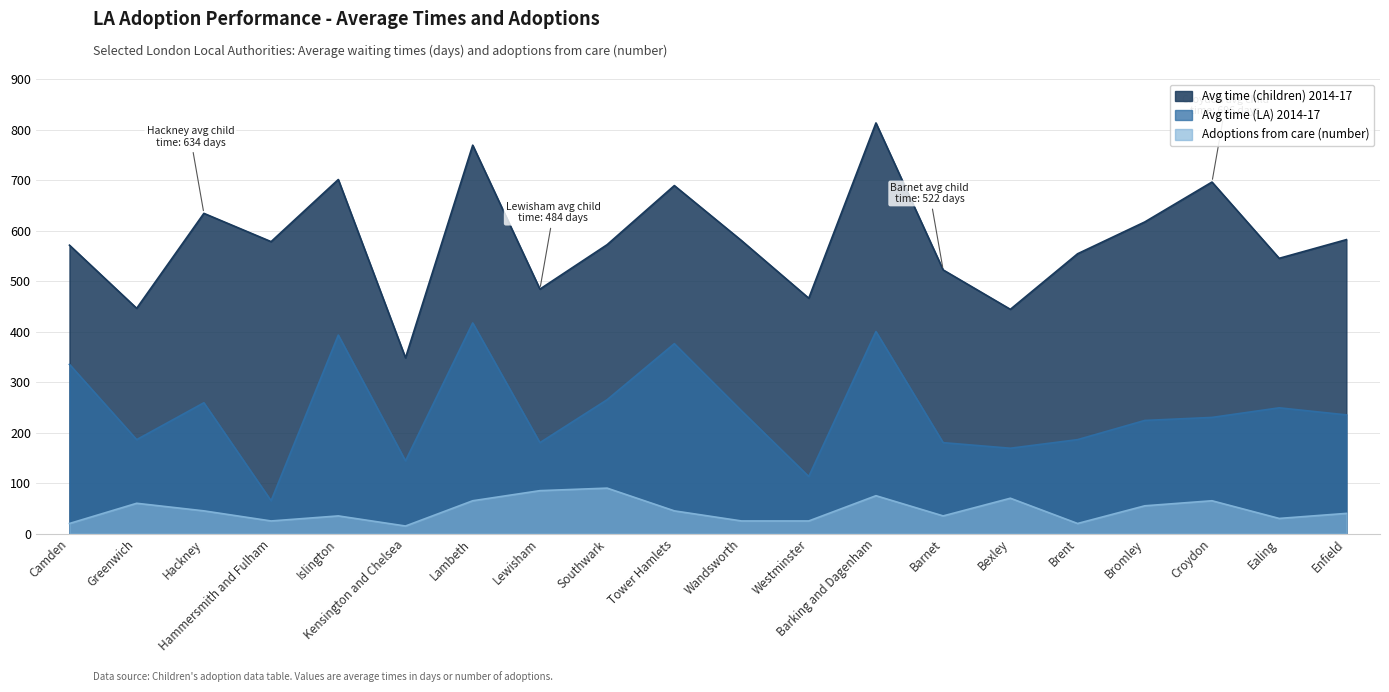

Reading right to left, what are all the values shown in this chart?

Avg time (children) 2014-17: Enfield=582	Ealing=545	Croydon=696	Bromley=617	Brent=554	Bexley=444	Barnet=522	Barking and Dagenham=813	Westminster=466	Wandsworth=580	Tower Hamlets=689	Southwark=572	Lewisham=484	Lambeth=769	Kensington and Chelsea=348	Islington=701	Hammersmith and Fulham=578	Hackney=634	Greenwich=446	Camden=571
Avg time (LA) 2014-17: Enfield=235	Ealing=249	Croydon=230	Bromley=224	Brent=186	Bexley=169	Barnet=180	Barking and Dagenham=400	Westminster=113	Wandsworth=243	Tower Hamlets=376	Southwark=265	Lewisham=180	Lambeth=417	Kensington and Chelsea=144	Islington=393	Hammersmith and Fulham=65	Hackney=259	Greenwich=186	Camden=335
Adoptions from care (number): Enfield=40	Ealing=30	Croydon=65	Bromley=55	Brent=20	Bexley=70	Barnet=35	Barking and Dagenham=75	Westminster=25	Wandsworth=25	Tower Hamlets=45	Southwark=90	Lewisham=85	Lambeth=65	Kensington and Chelsea=15	Islington=35	Hammersmith and Fulham=25	Hackney=45	Greenwich=60	Camden=20